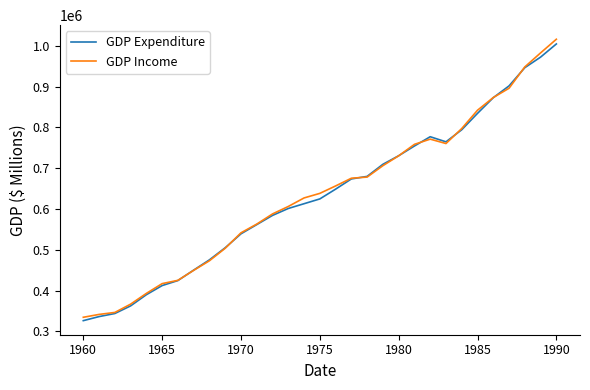

Which series has the widest spread of values?

GDP Income